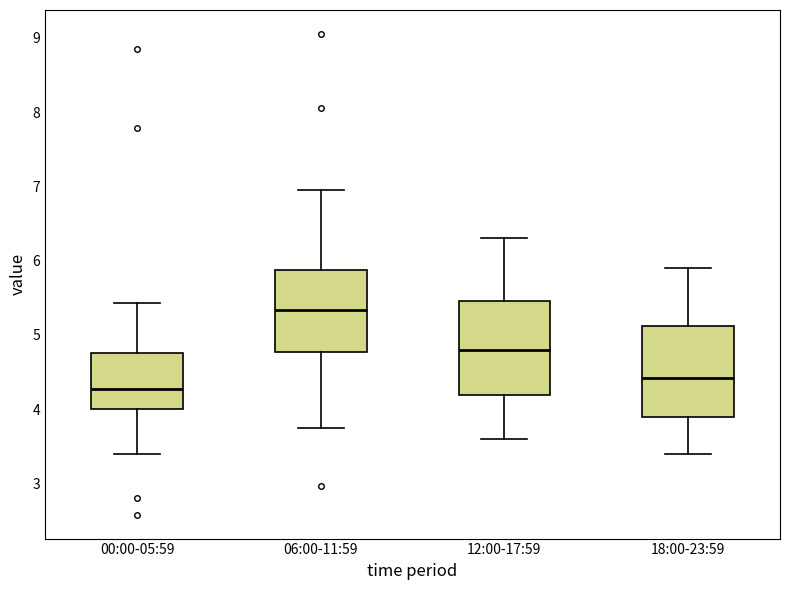

Reading left to right, read every box against the y-axis: the position of its median line, the range the box covers, and the ends of its whiskers. The values are not printed on the chart, so give them approximately, as read against the axis.

00:00-05:59: median 4.3, box 4.0 to 4.8, whiskers 3.4 to 5.4
06:00-11:59: median 5.3, box 4.8 to 5.9, whiskers 3.8 to 7.0
12:00-17:59: median 4.8, box 4.2 to 5.5, whiskers 3.6 to 6.3
18:00-23:59: median 4.4, box 3.9 to 5.1, whiskers 3.4 to 5.9